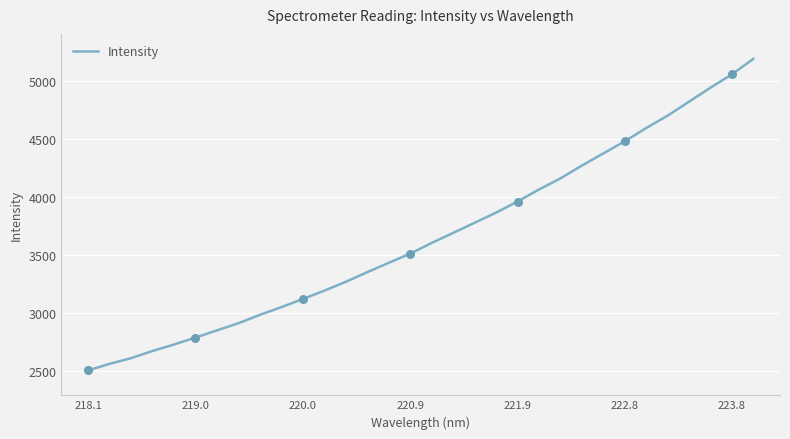

What is the smallest value displayed?

2505.7